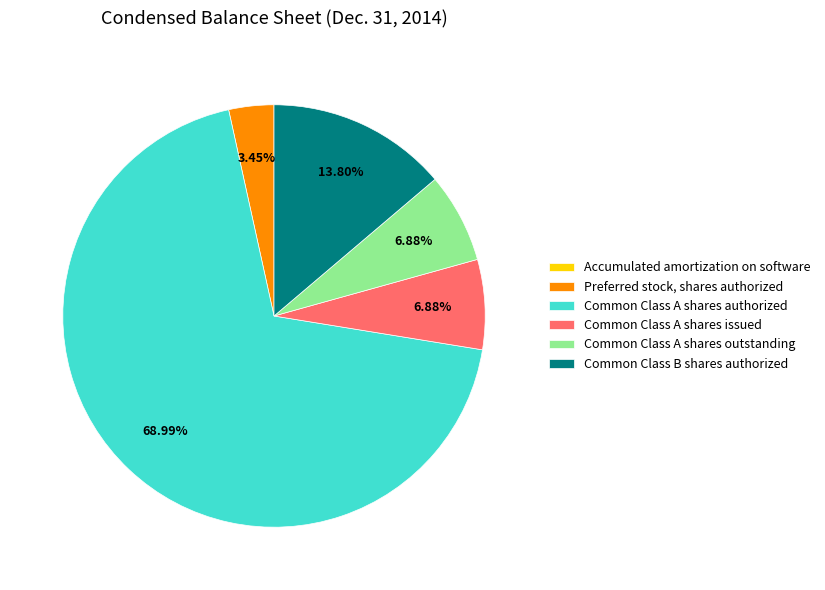

Does any single category account for the majority?

Yes